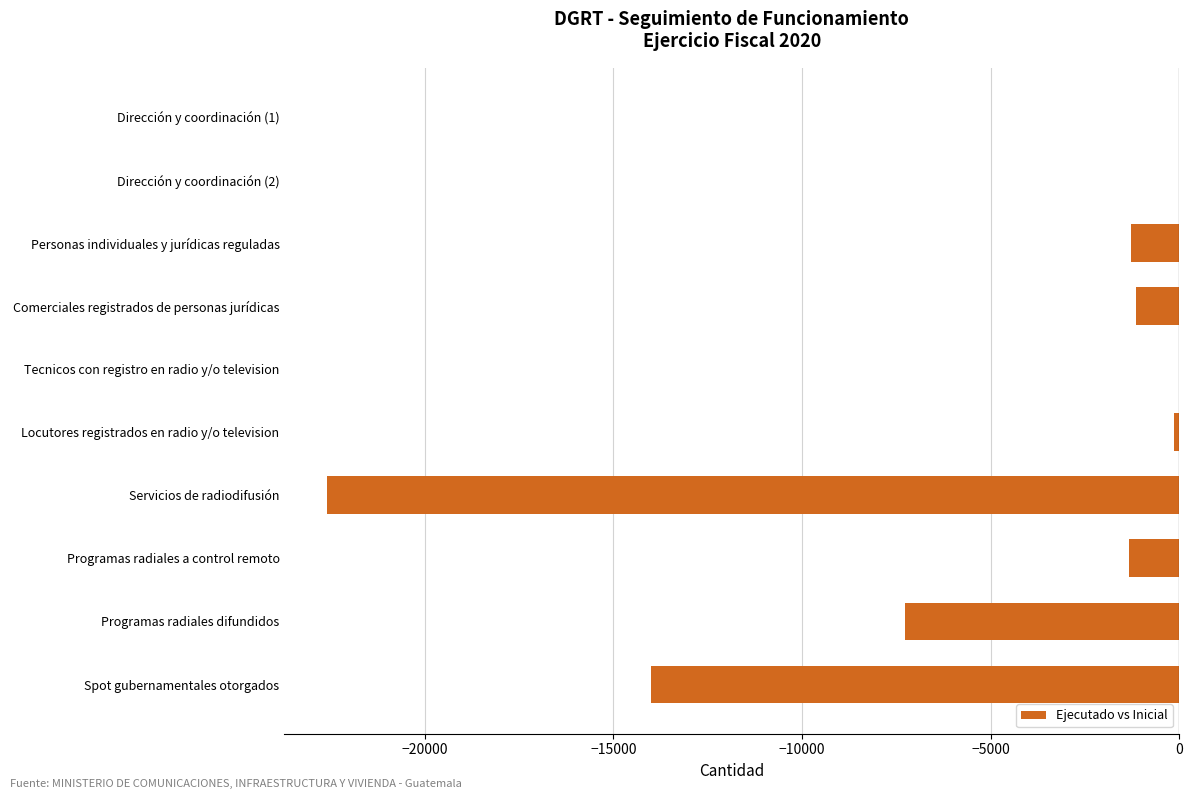

Is it true that the value at Servicios de radiodifusión is -5250?

False